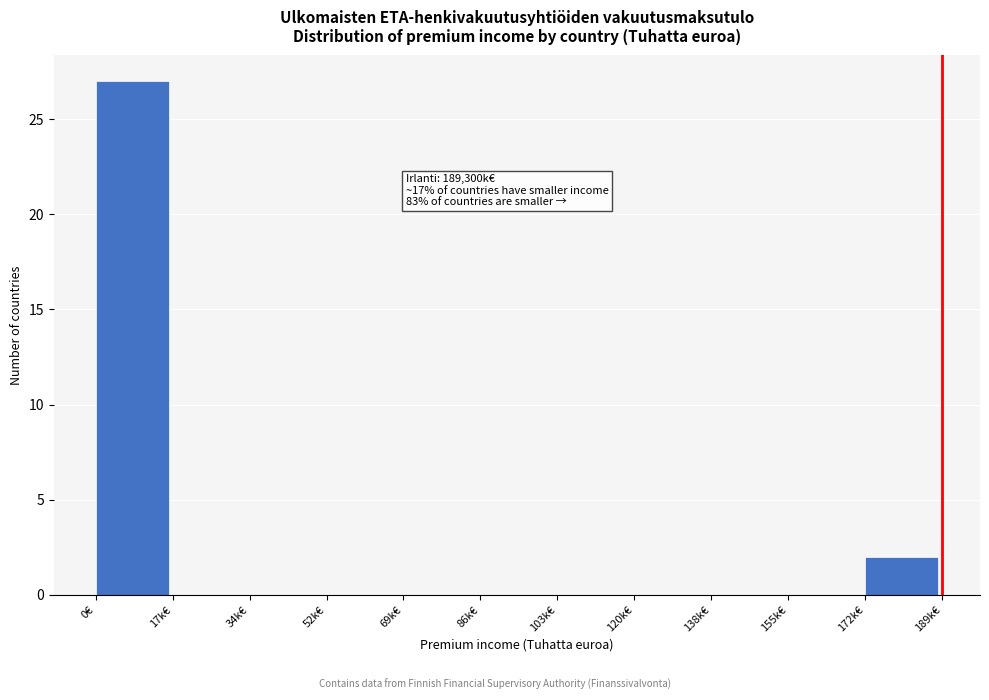

Reading left to right, transcribe all the data shown in this chart.

0€=27	17k€=0	34k€=0	52k€=0	69k€=0	86k€=0	103k€=0	120k€=0	138k€=0	155k€=0	172k€=2